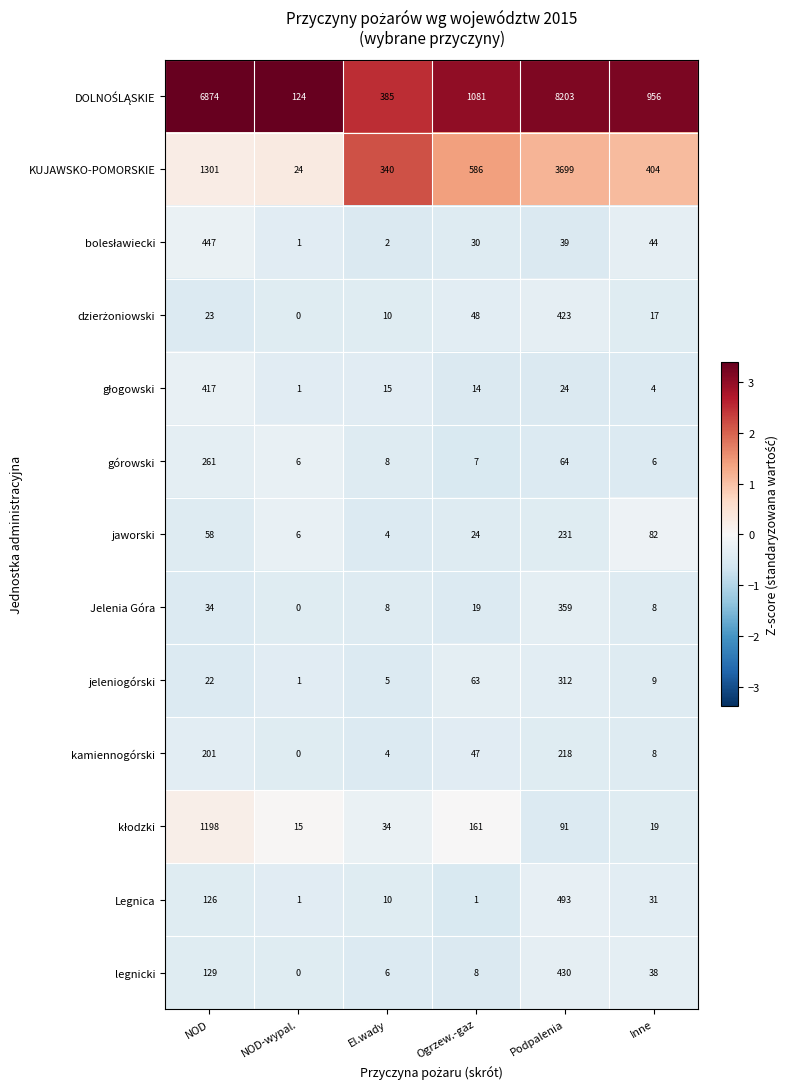

What is the greatest value displayed?

8203